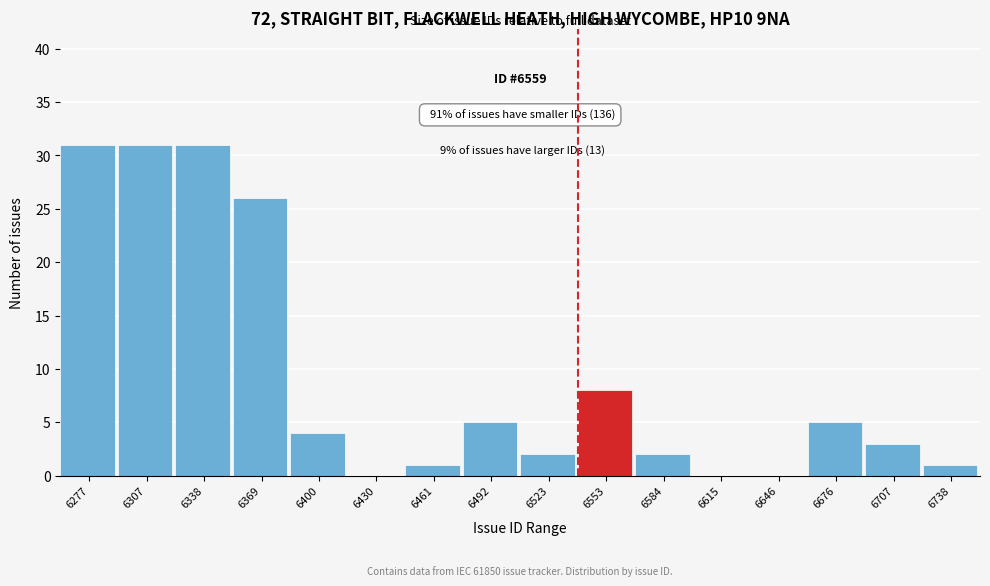

Reading left to right, transcribe all the data shown in this chart.

6277=31	6307=31	6338=31	6369=26	6400=4	6430=0	6461=1	6492=5	6523=2	6553=8	6584=2	6615=0	6646=0	6676=5	6707=3	6738=1